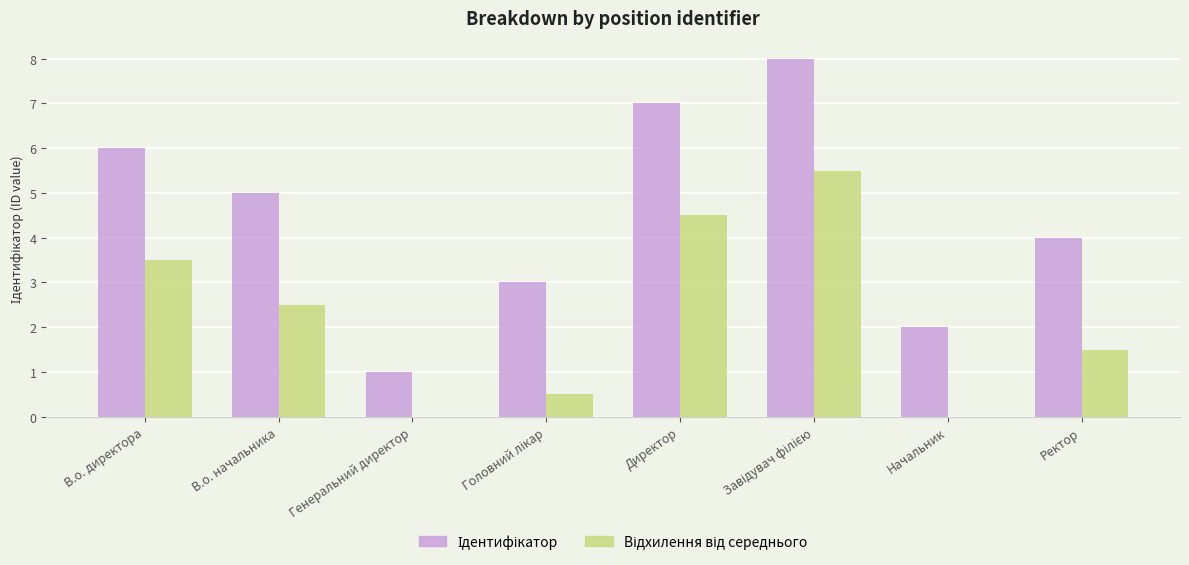

What is the greatest value displayed?

8.0